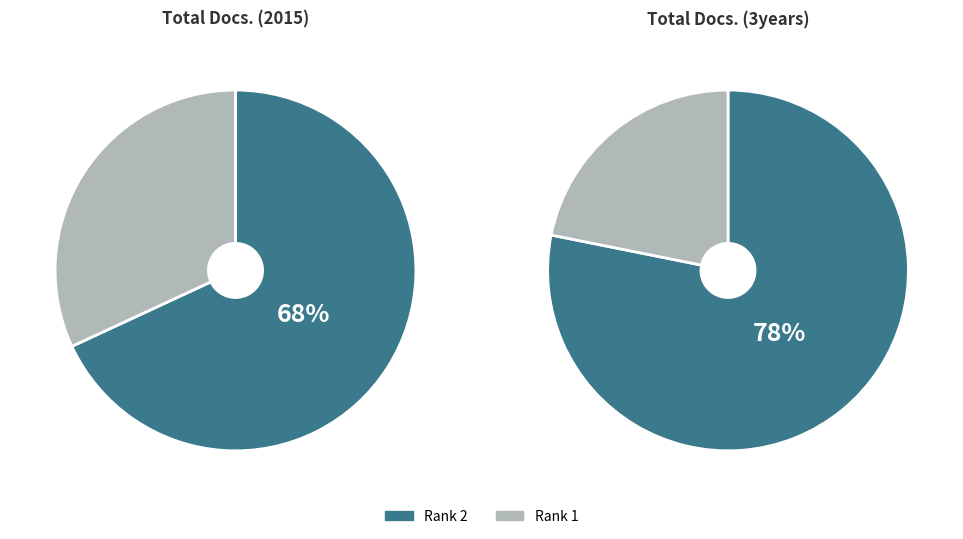

What is the largest slice in the pie chart?

Rank 2 (Romanian Biotechnological Letters)